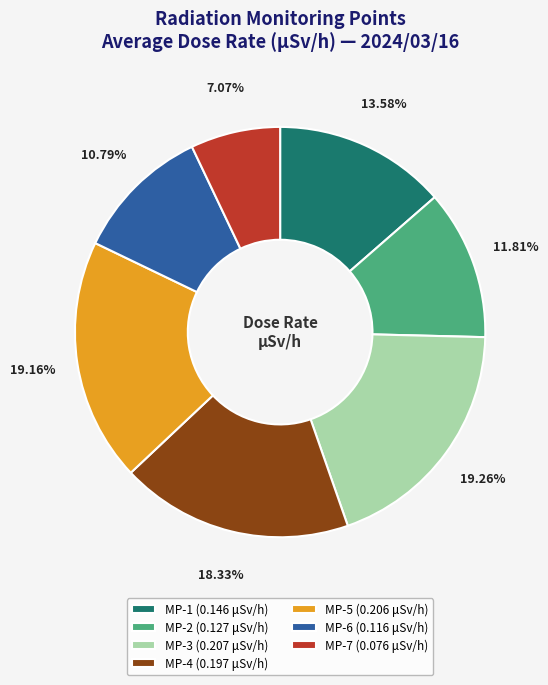

To the nearest percent, what is the difference between the MP-1 and MP-7 slice percentages?

7%